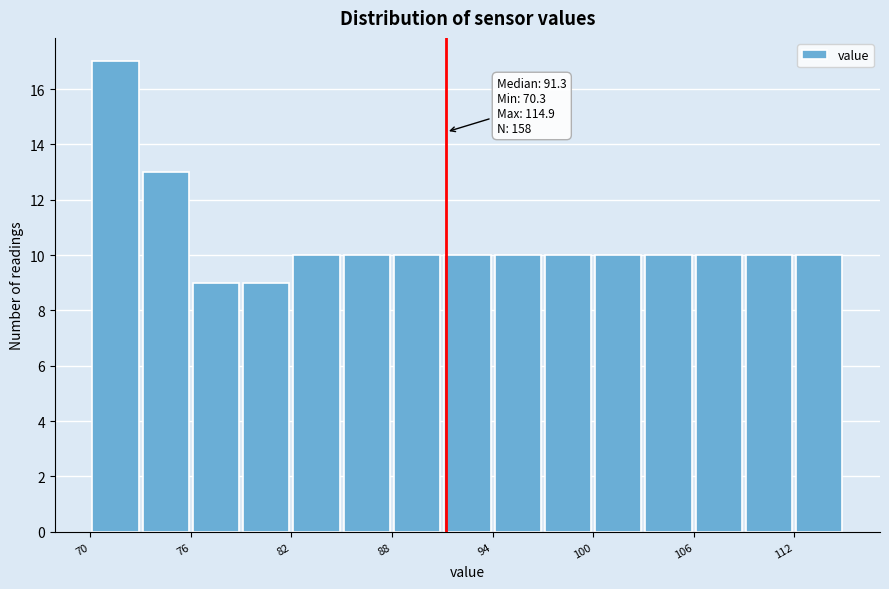

Around what value on the x-axis is the tallest bar? Give the approximate position of its centre, as read against the axis.

72